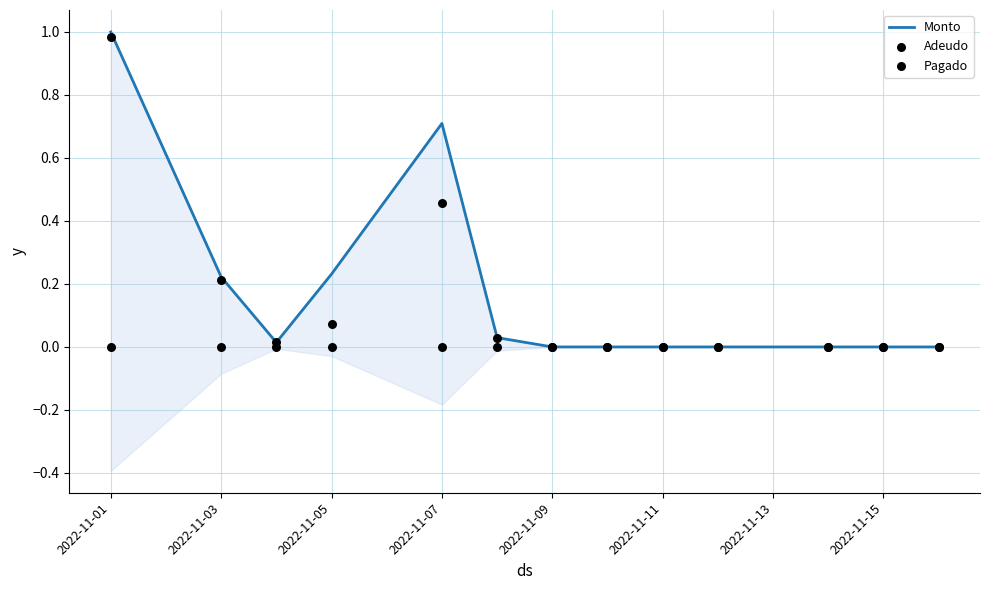

Is the value of Monto at 2022-11-05 greater than the value of Pagado at 2022-11-01?

Yes